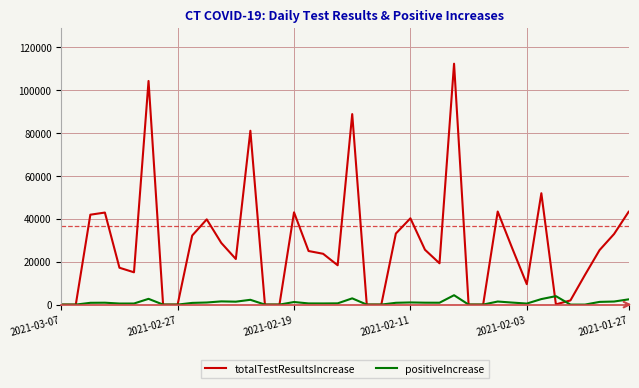

Which series has the largest range (max minus min)?

totalTestResultsIncrease